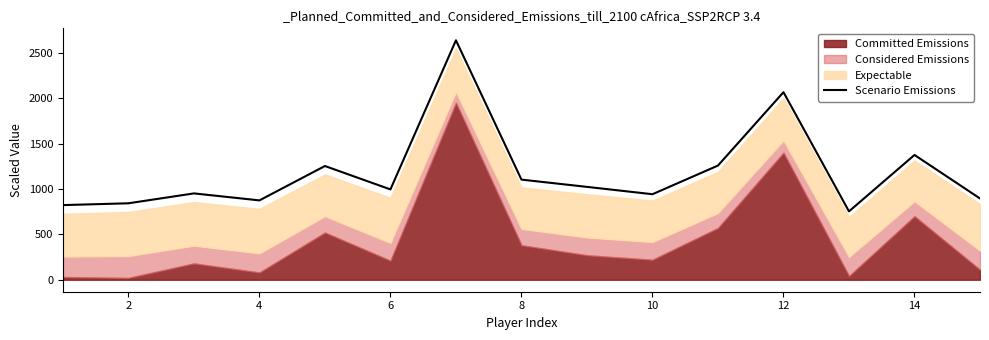

What is the maximum value for Scenario Emissions?

2640